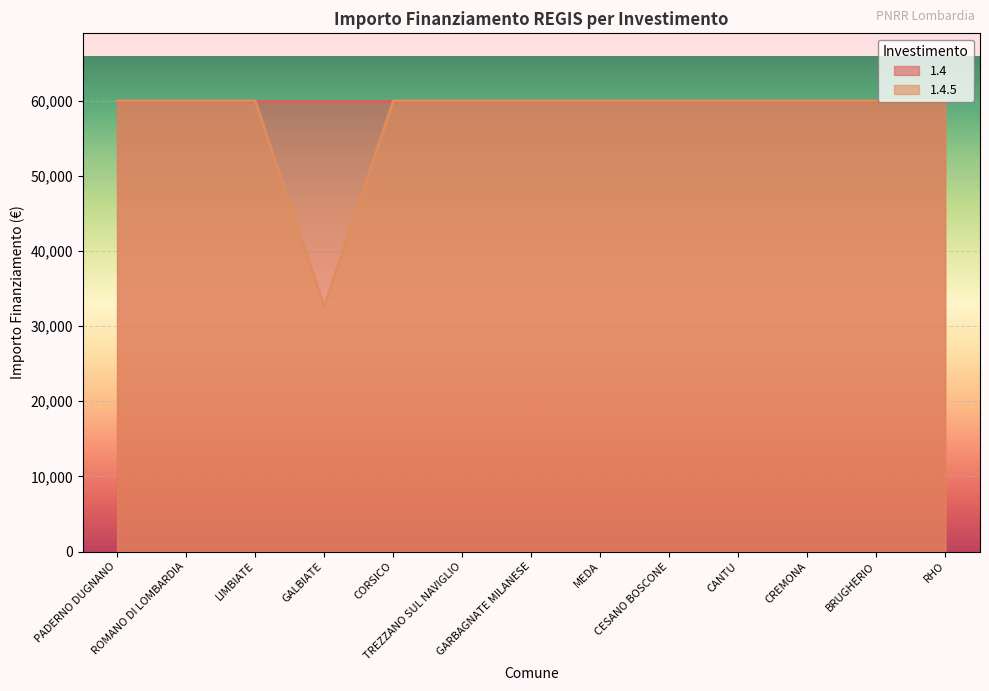

What is the difference between the second highest and minimum values?

27377